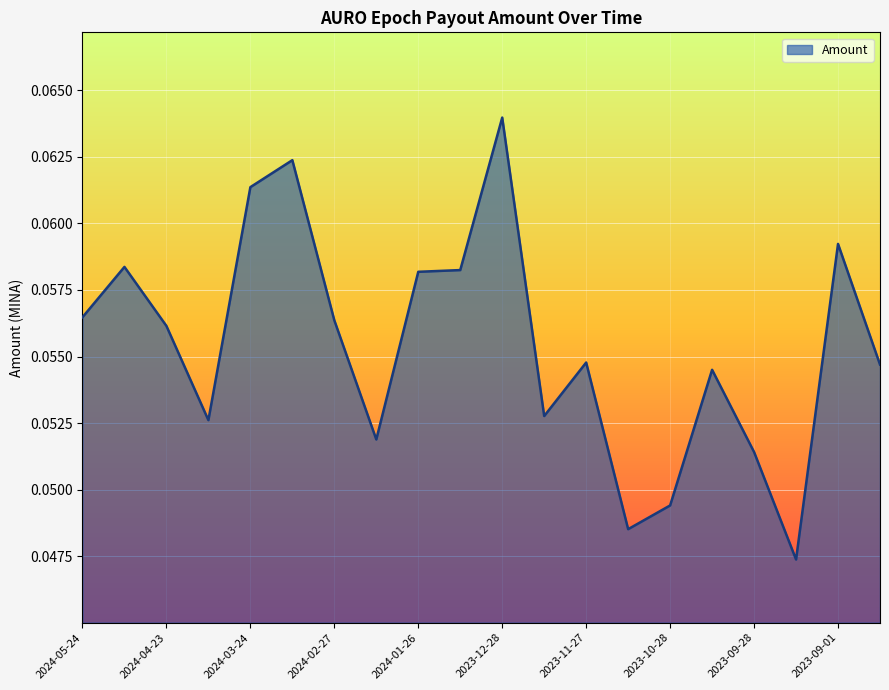

Where is the data nearest to the value 0?

2023-09-14